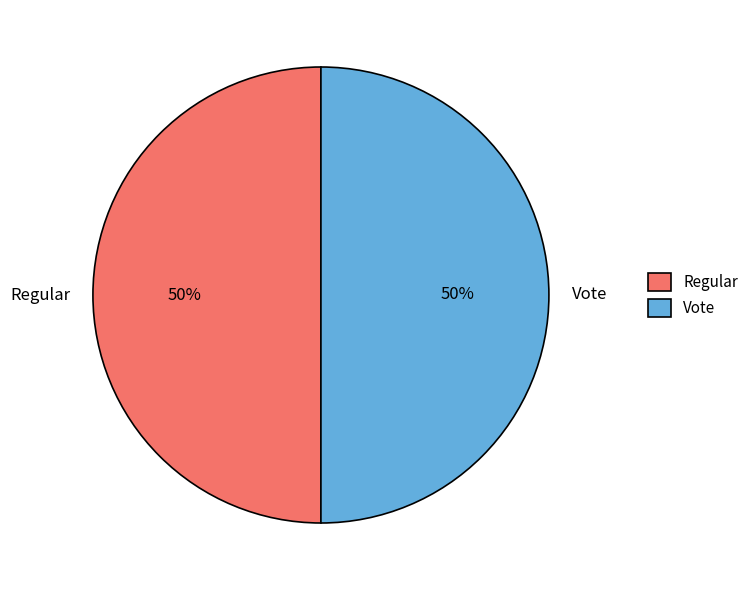

How many slices are in this pie chart?

2